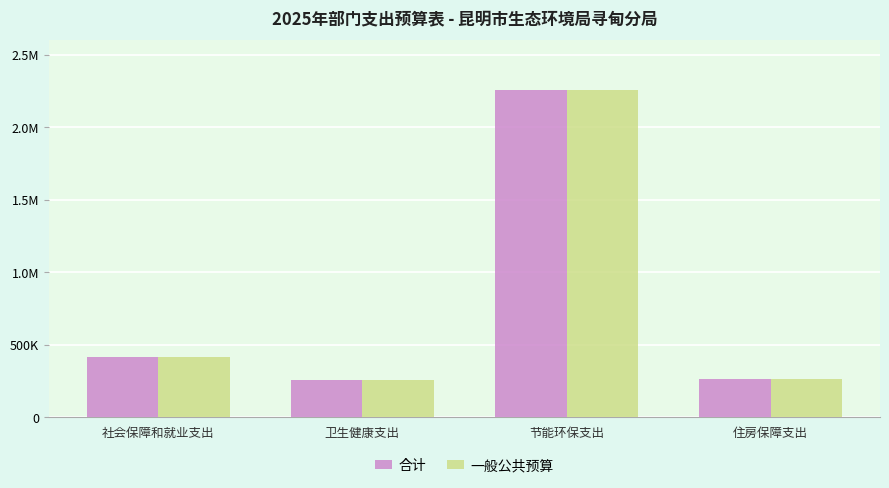

The value of 一般公共预算 at 社会保障和就业支出 is 413800.0. True or false?

True